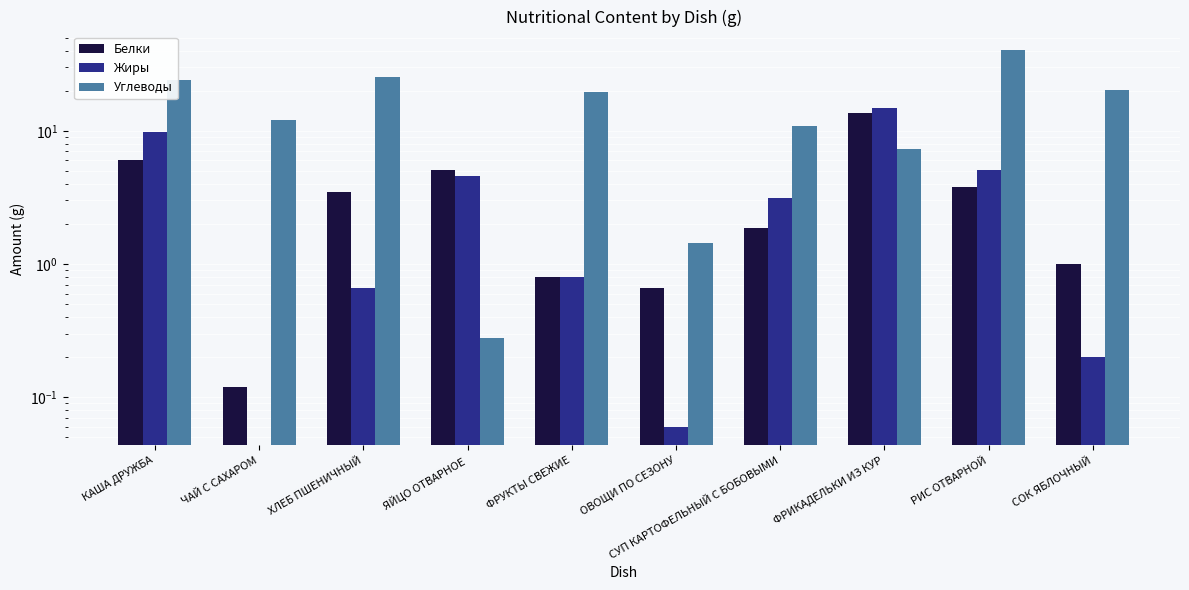

What is the highest value of the Жиры series?

14.9